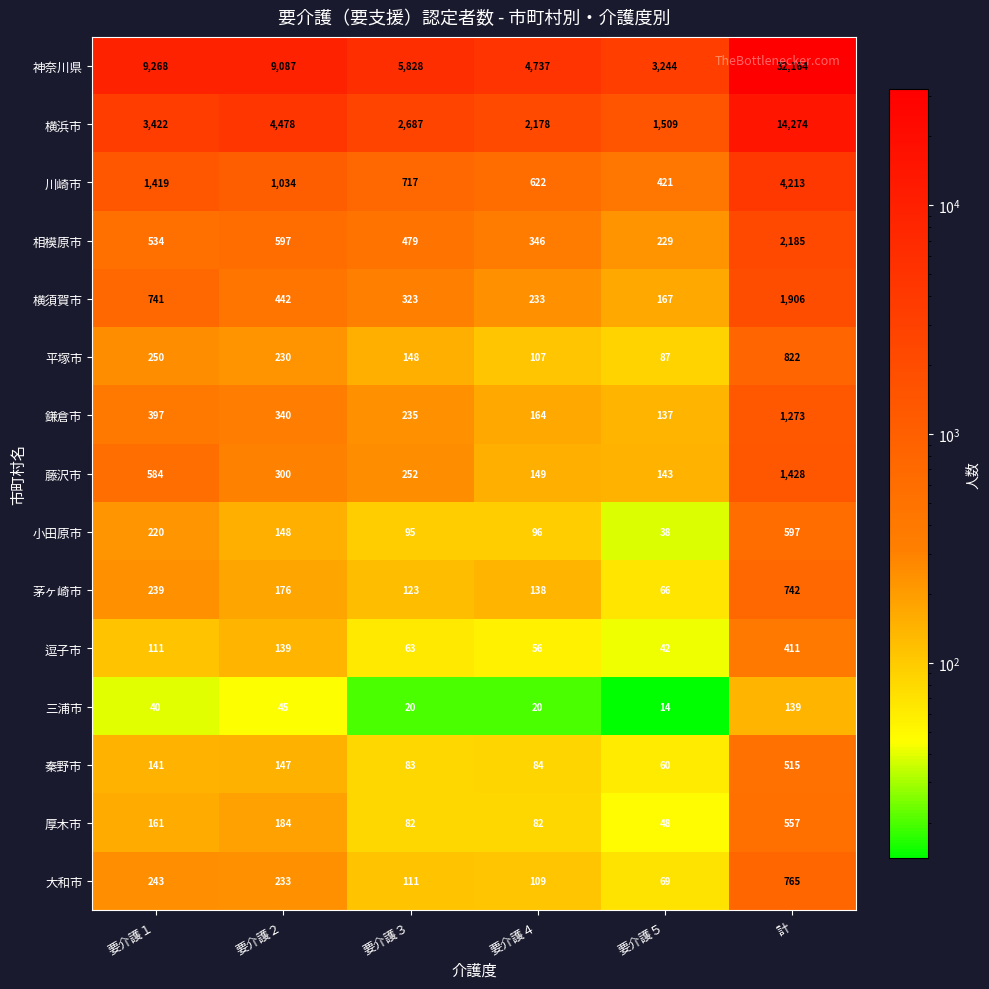

At 要介護２, list the series in order from smallest to largest.

三浦市, 逗子市, 秦野市, 小田原市, 茅ヶ崎市, 厚木市, 平塚市, 大和市, 藤沢市, 鎌倉市, 横須賀市, 相模原市, 川崎市, 横浜市, 神奈川県